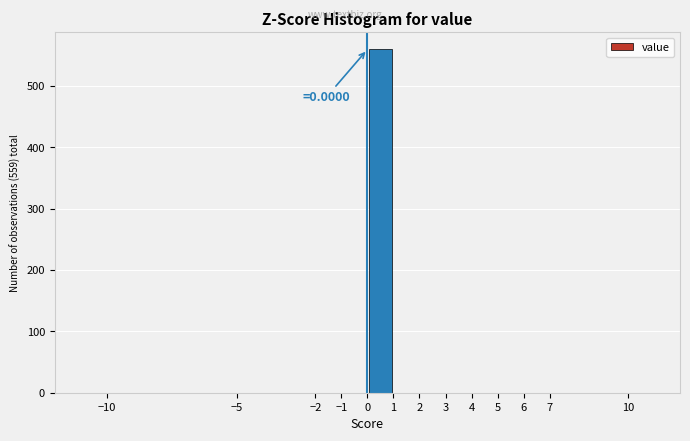

Over which range of the x-axis is the bar tallest?

0 to 1